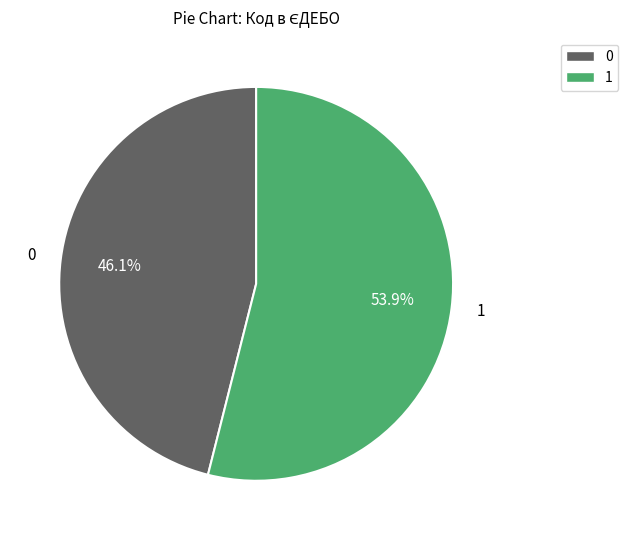

What portion of the pie excludes 1?

46.1%